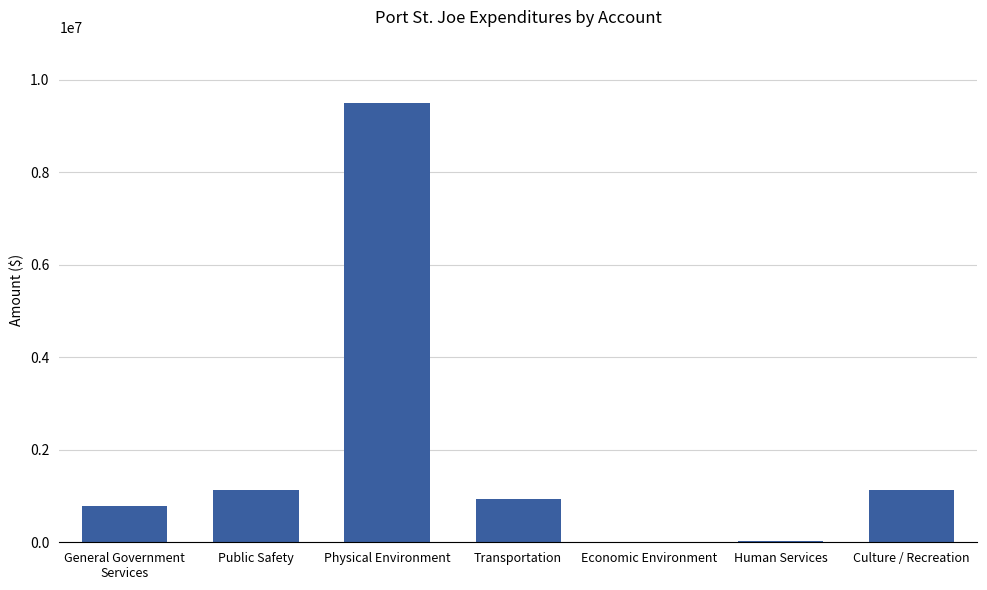

Which category has the highest value across all series?

Physical Environment